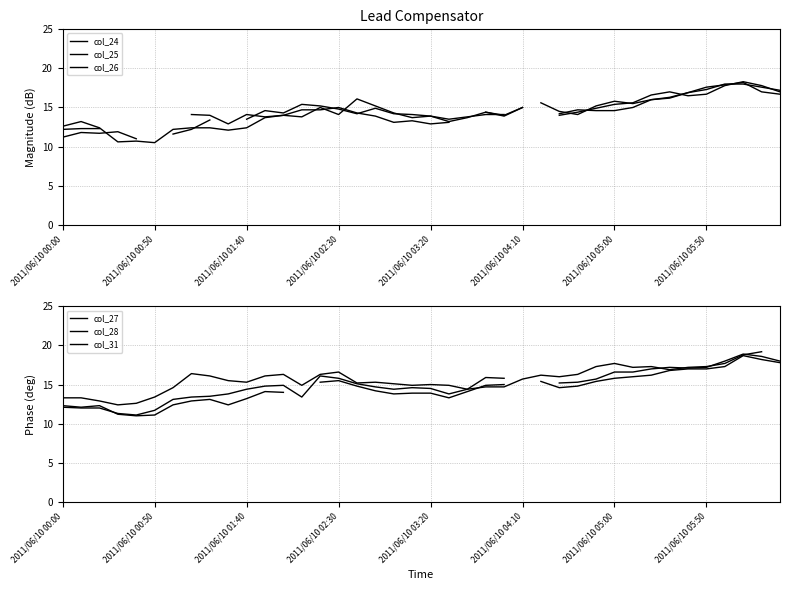

The value of col_27 at 32 is 16.2. True or false?

True